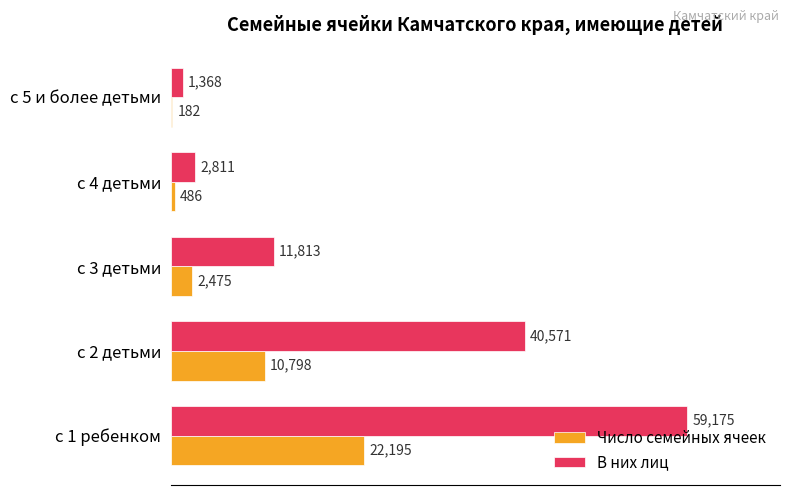

Which series changed the most between с 2 детьми and с 5 и более детьми?

В них лиц